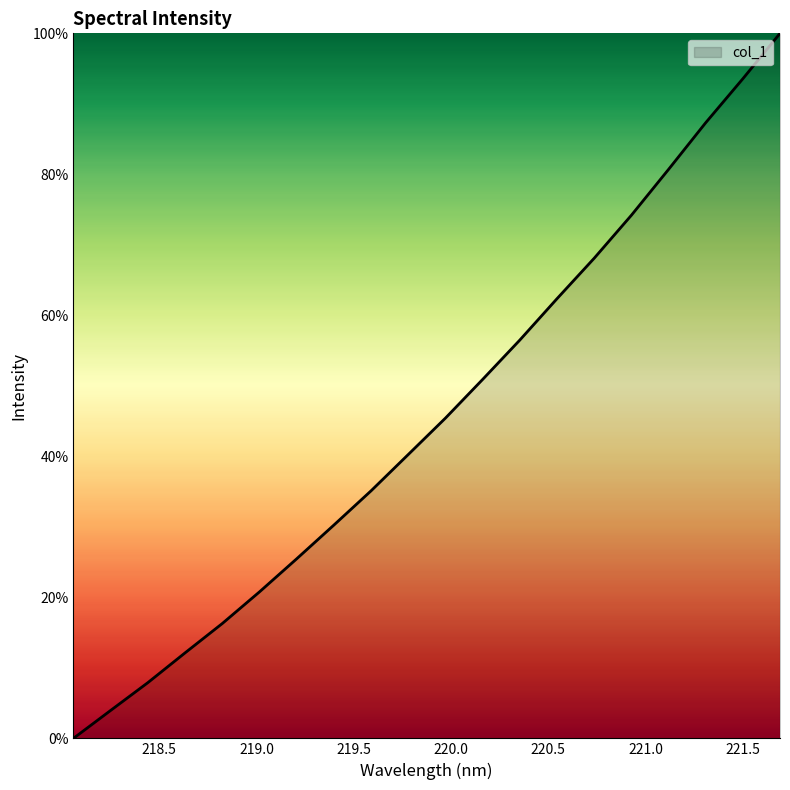

Does the chart display data point markers on the line(s)?

No